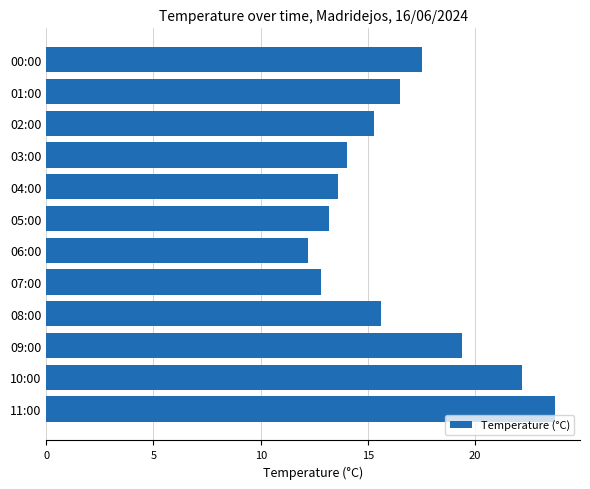

How many data points are less than 15?

5